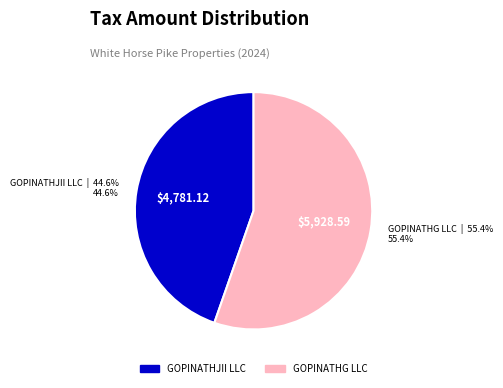

Does any single category account for the majority?

Yes